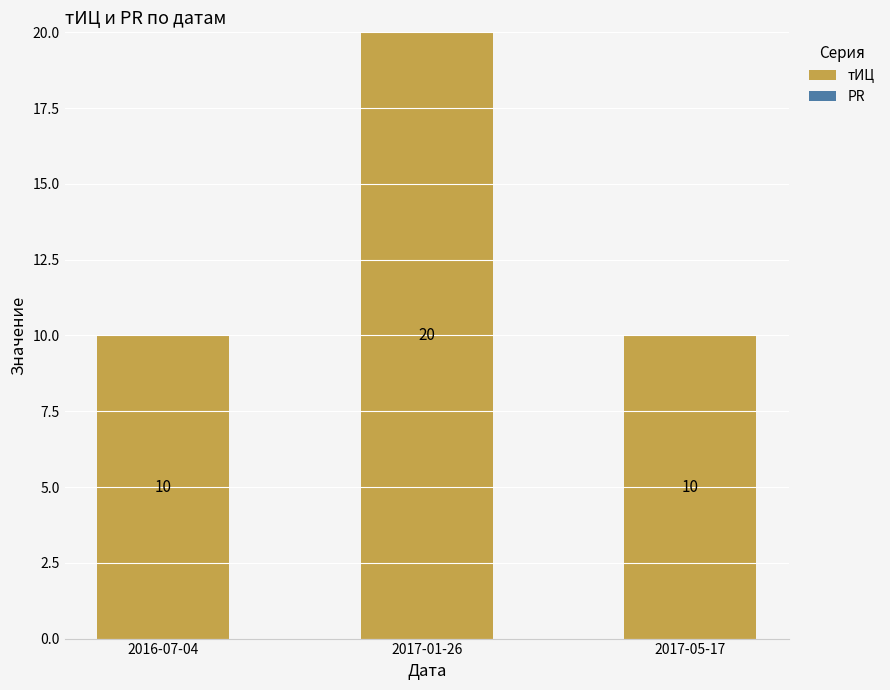

What is the greatest value displayed?

20